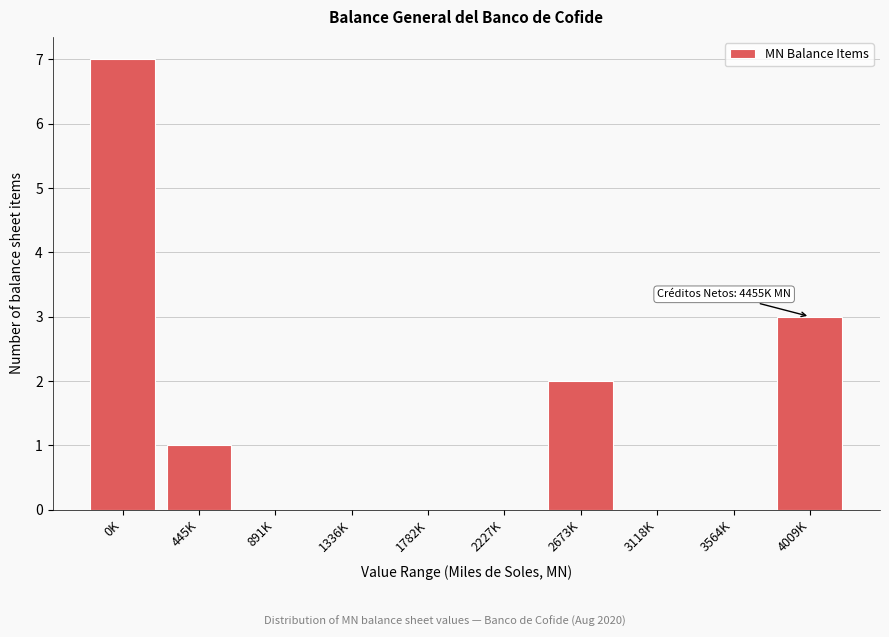

Reading right to left, extract all data points from this chart.

4009K=3	3564K=0	3118K=0	2673K=2	2227K=0	1782K=0	1336K=0	891K=0	445K=1	0K=7